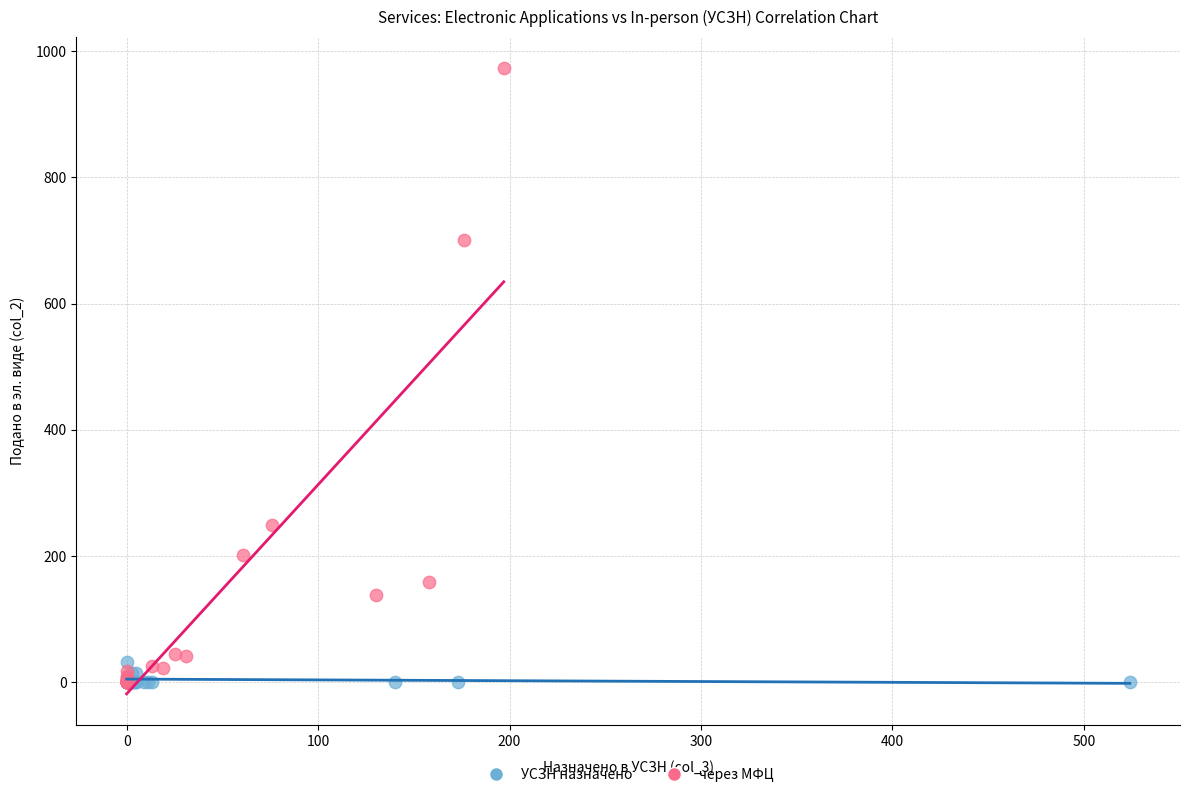

What are all the series names shown in the legend?

УСЗН назначено, через МФЦ